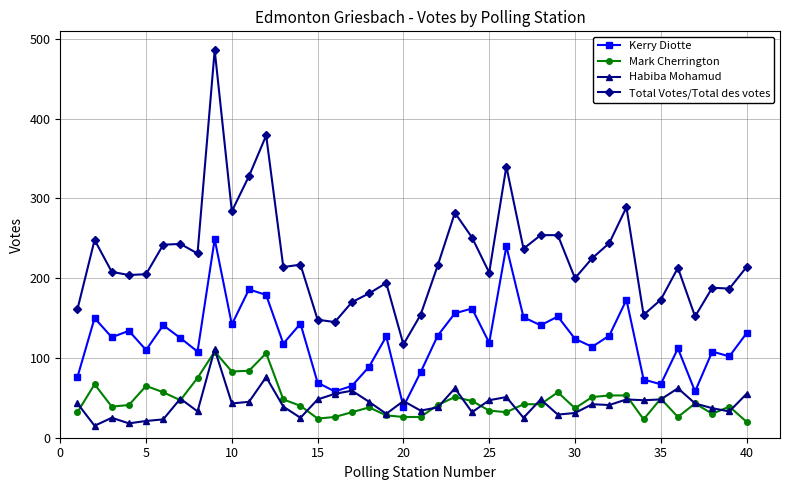

Which series has the largest total across all categories?

Total Votes/Total des votes